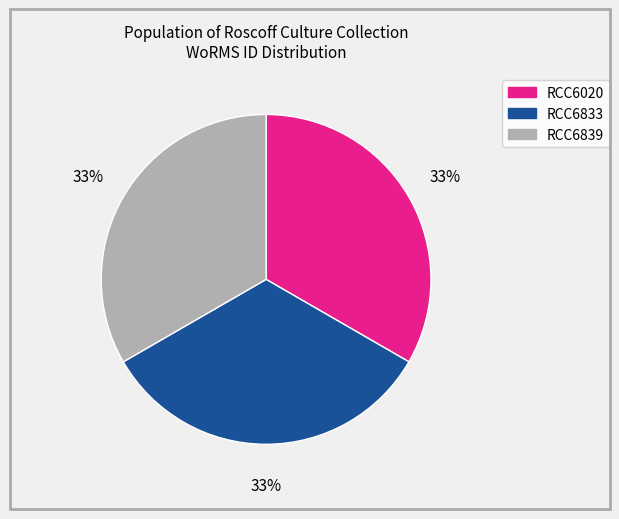

To the nearest percent, what percentage of the pie is RCC6839?

33%